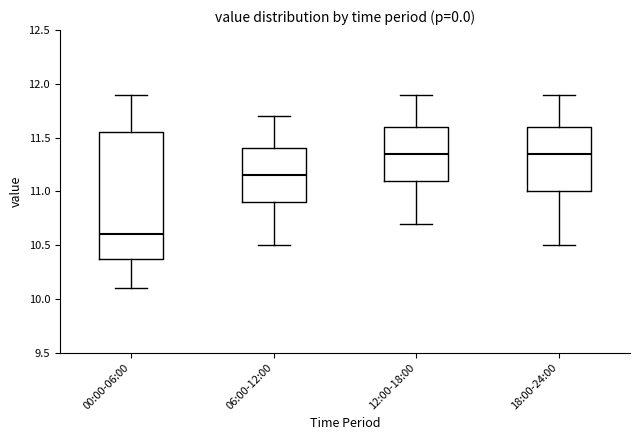

Where is the upper edge of the box for 18:00-24:00 on the y-axis? The values are not printed on the chart, so give them approximately, as read against the axis.

11.60